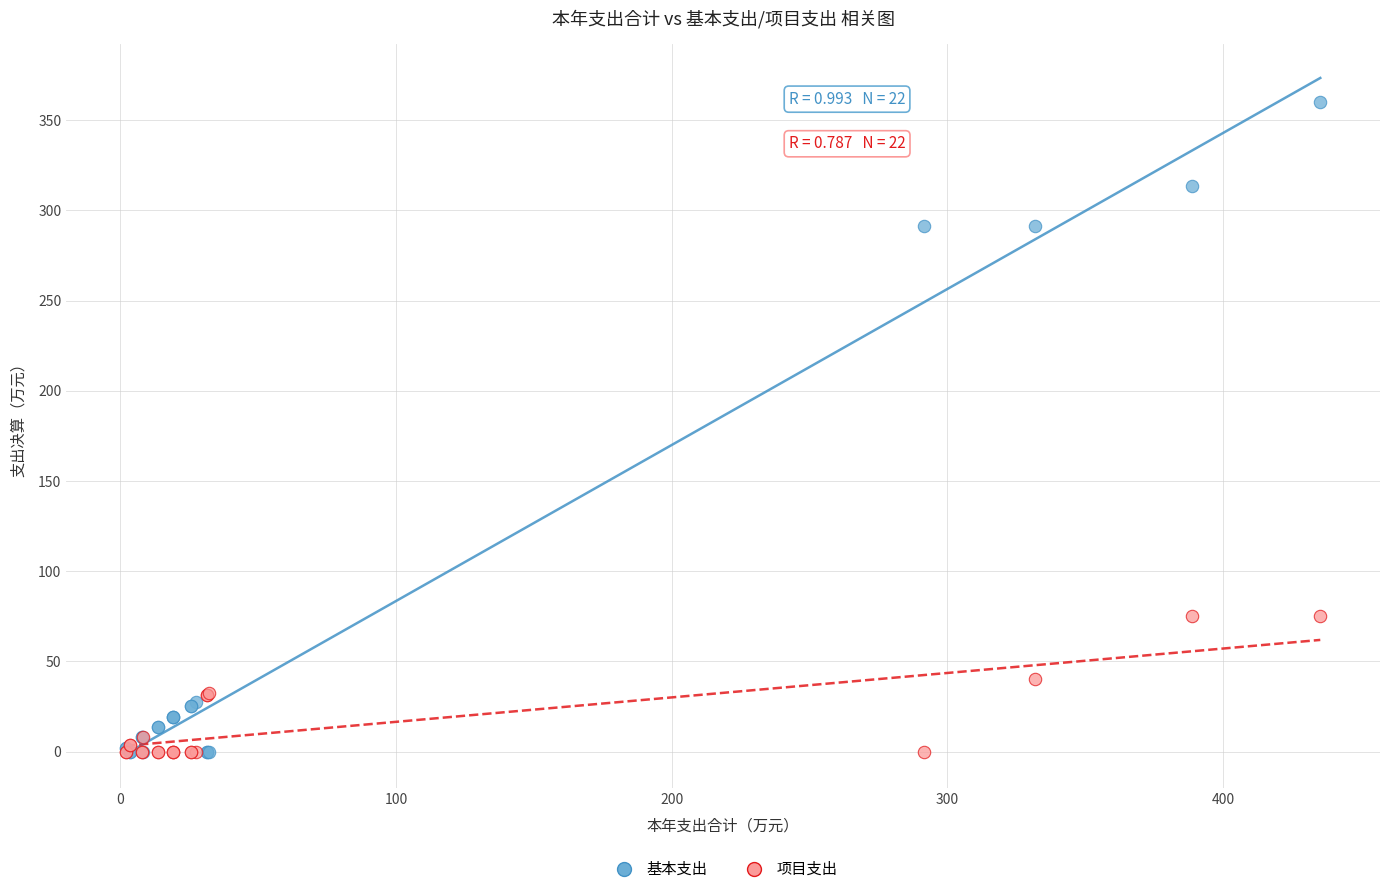

Which series has the largest Y range (max minus min)?

基本支出